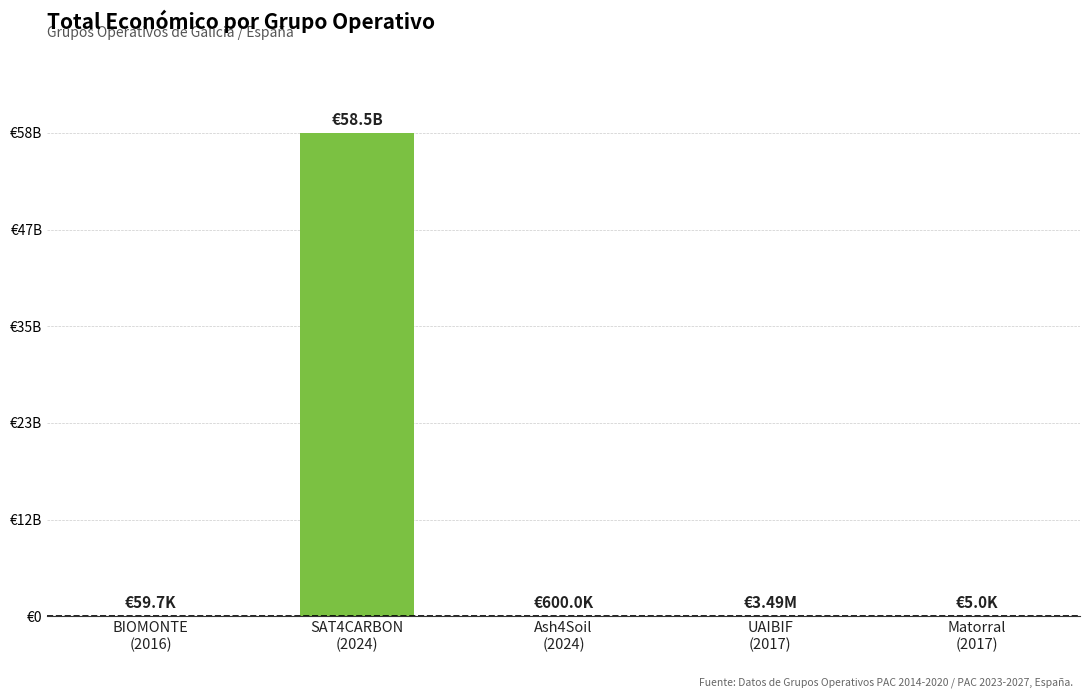

Are the bars horizontal?

No